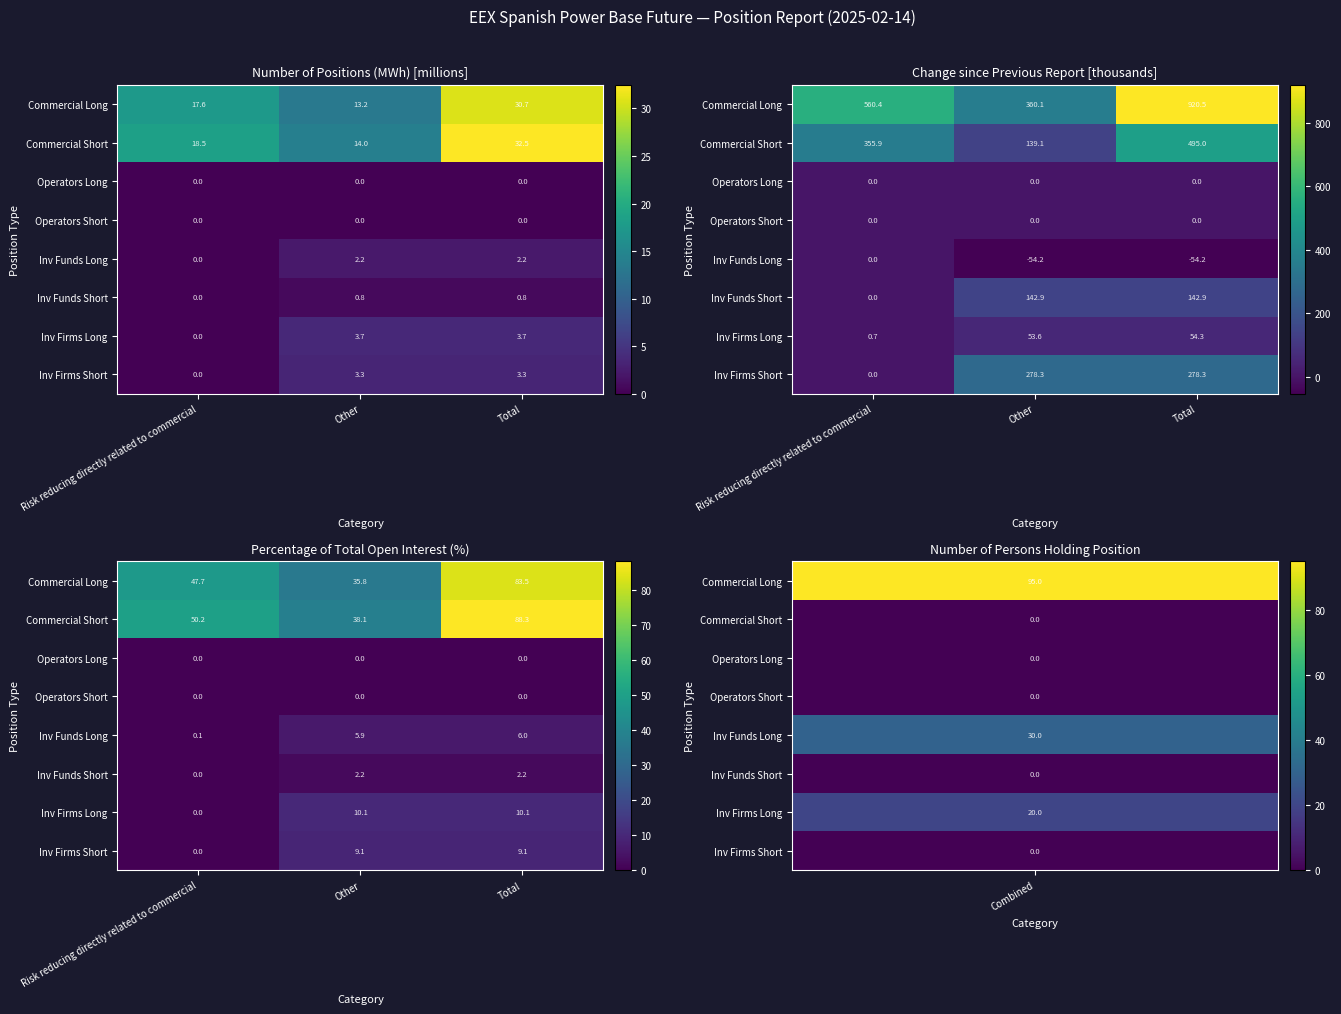

Is it true that Inv Firms Short equals 0.0 at Risk reducing directly related to commercial?

True